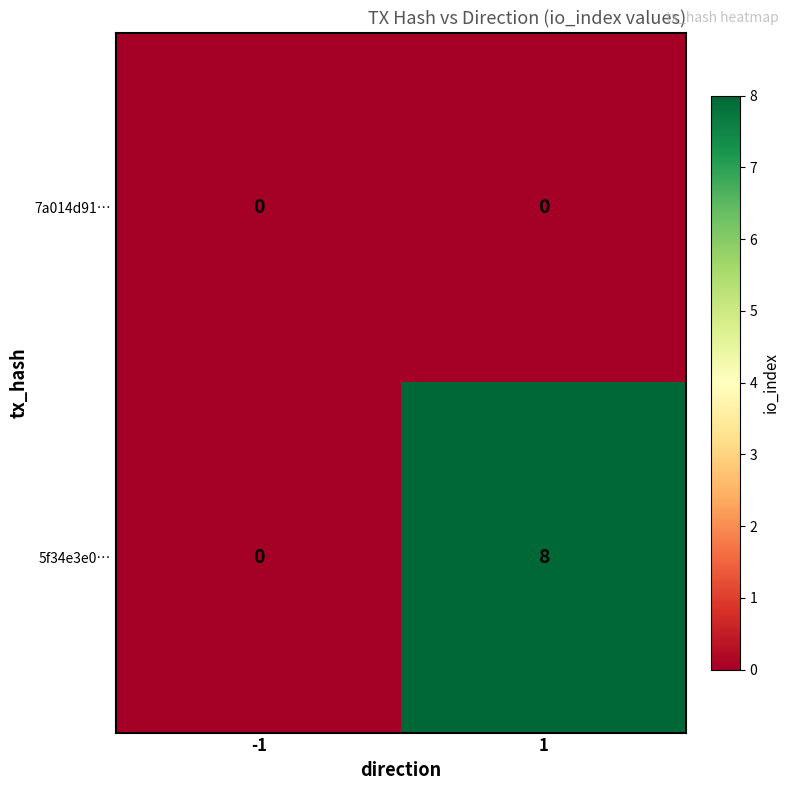

What is the maximum value for 5f34e3e0…?

8